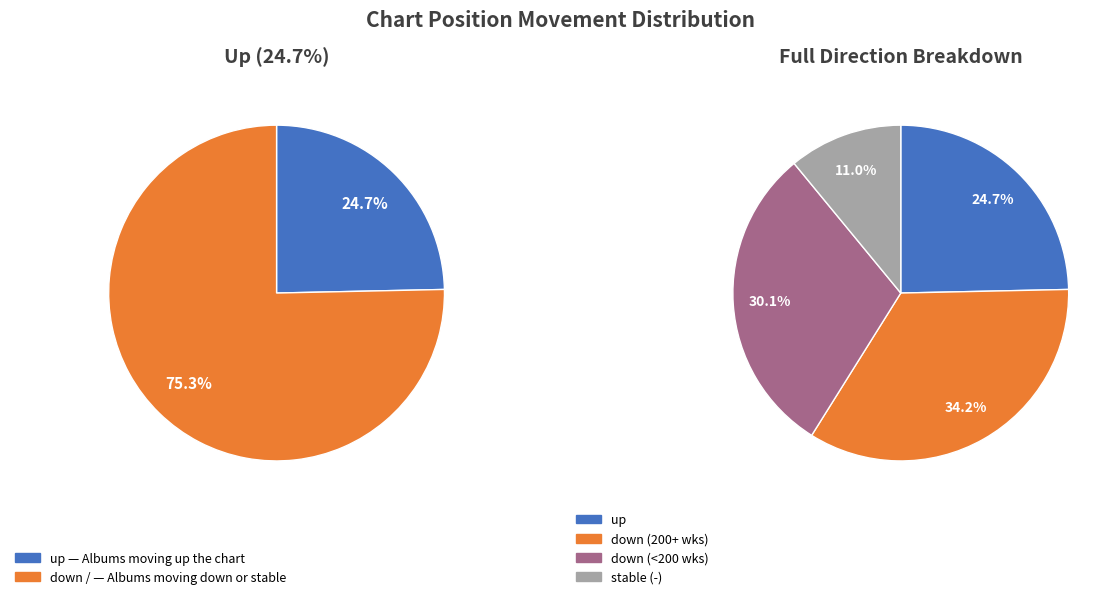

What percentage is the up slice, to the nearest percent?

25%